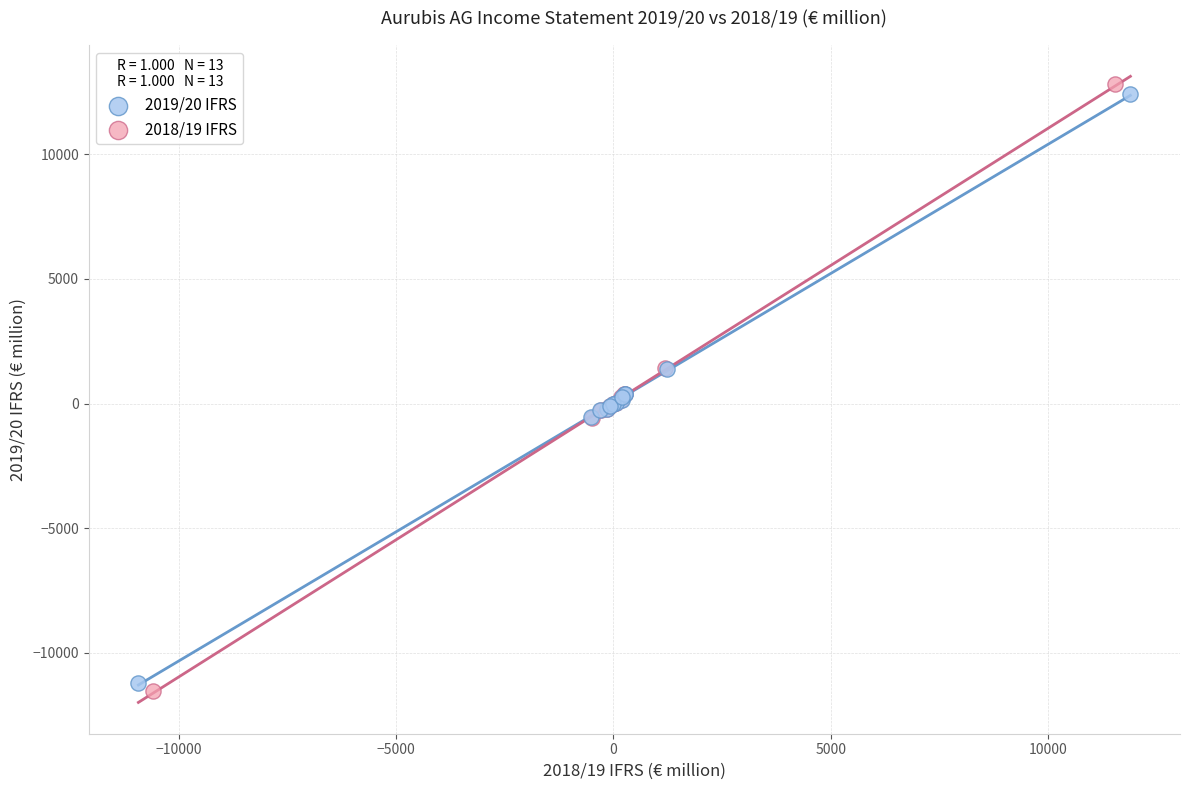

What are all the series names shown in the legend?

2019/20 IFRS, 2018/19 IFRS